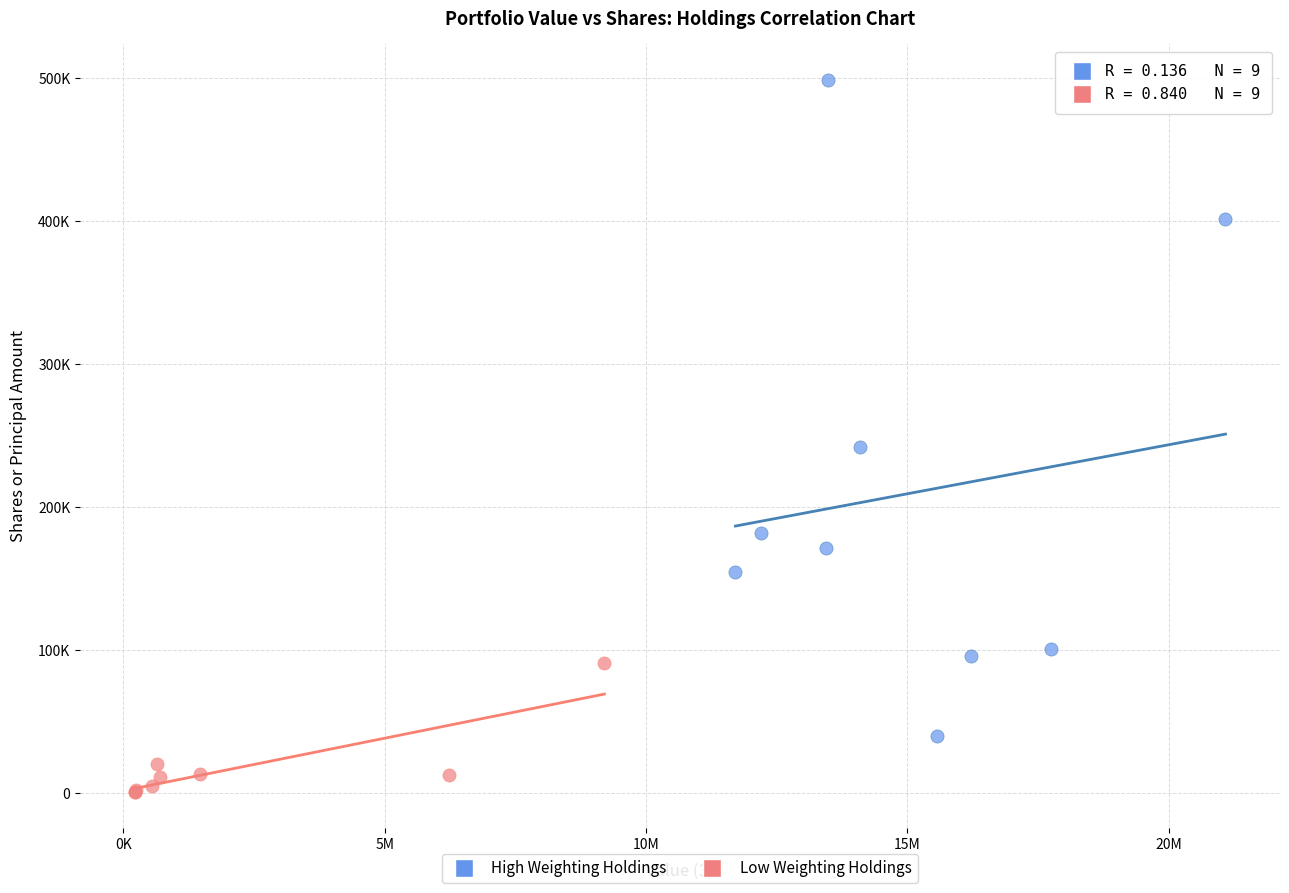

What are all the series names shown in the legend?

High Weighting Holdings, Low Weighting Holdings